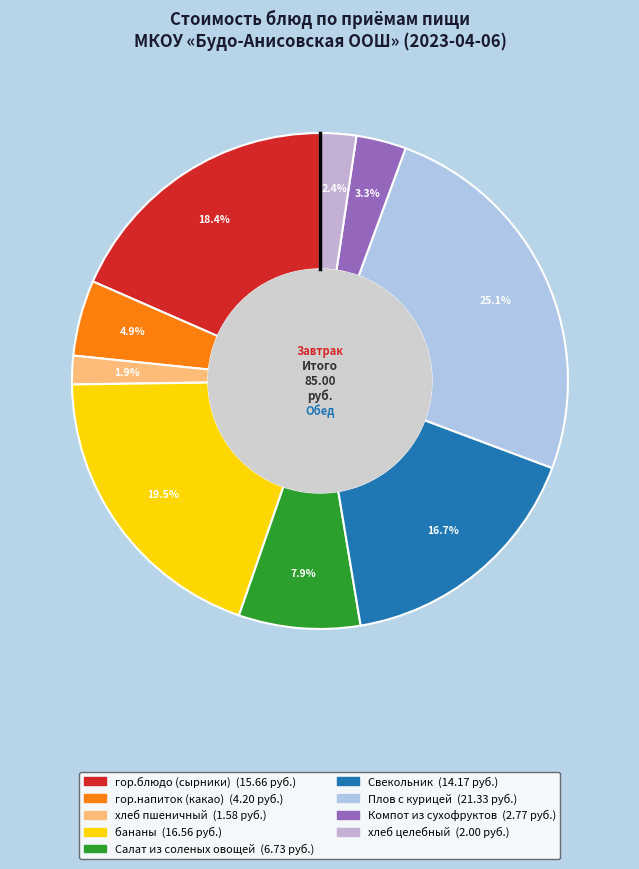

The гор.напиток (какао) slice represents 1% of the pie. True or false?

False